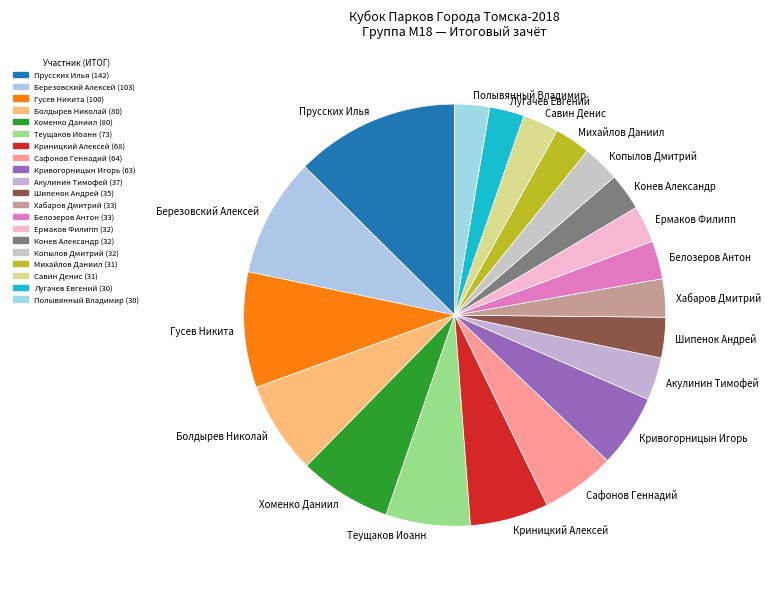

Is it true that Ермаков Филипп is 18% of the pie?

False